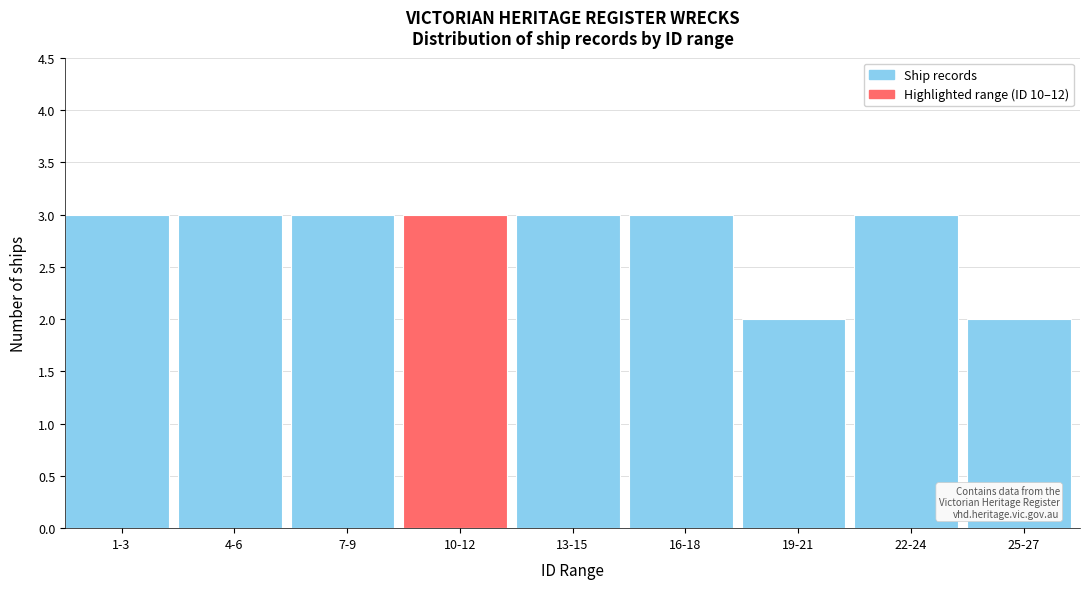

Reading left to right, extract all data points from this chart.

1-3=3	4-6=3	7-9=3	10-12=3	13-15=3	16-18=3	19-21=2	22-24=3	25-27=2